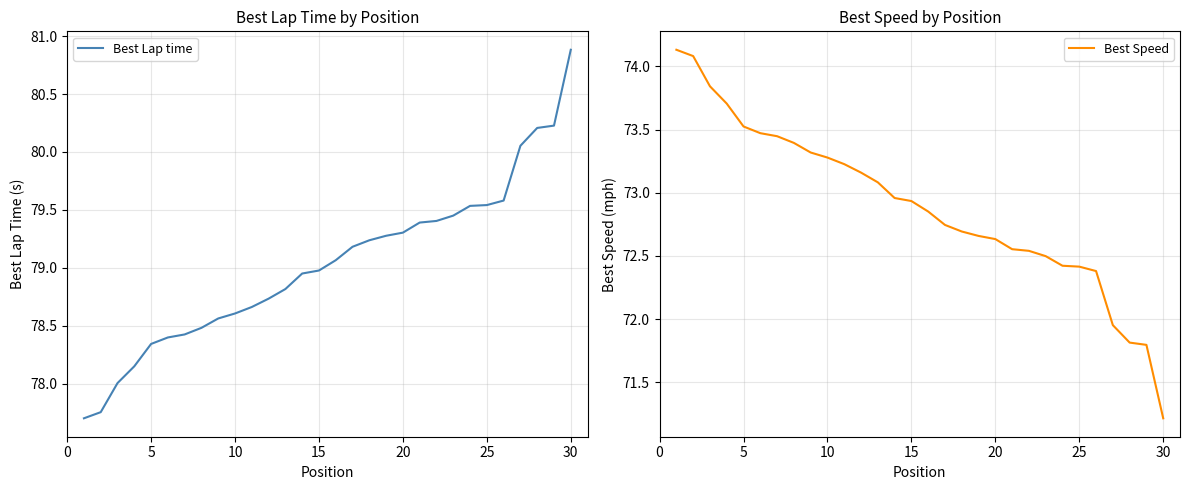

What is the maximum value shown in the chart?

80.9